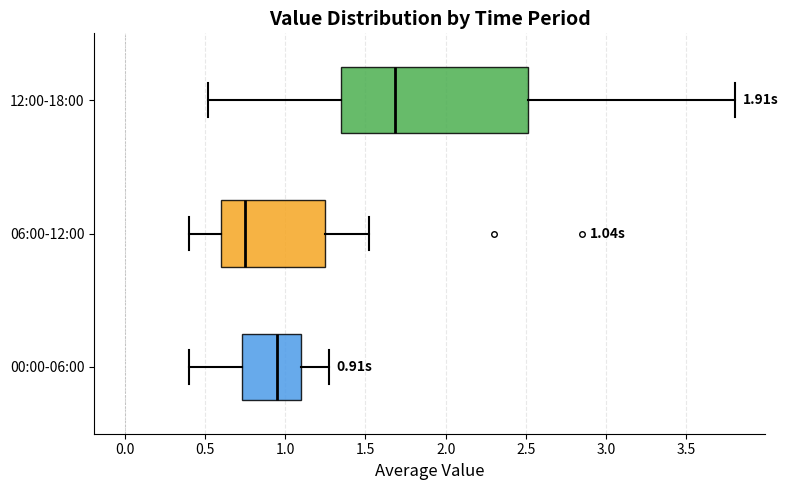

Comparing the boxes themselves (not the whiskers), which one is the widest?

12:00-18:00